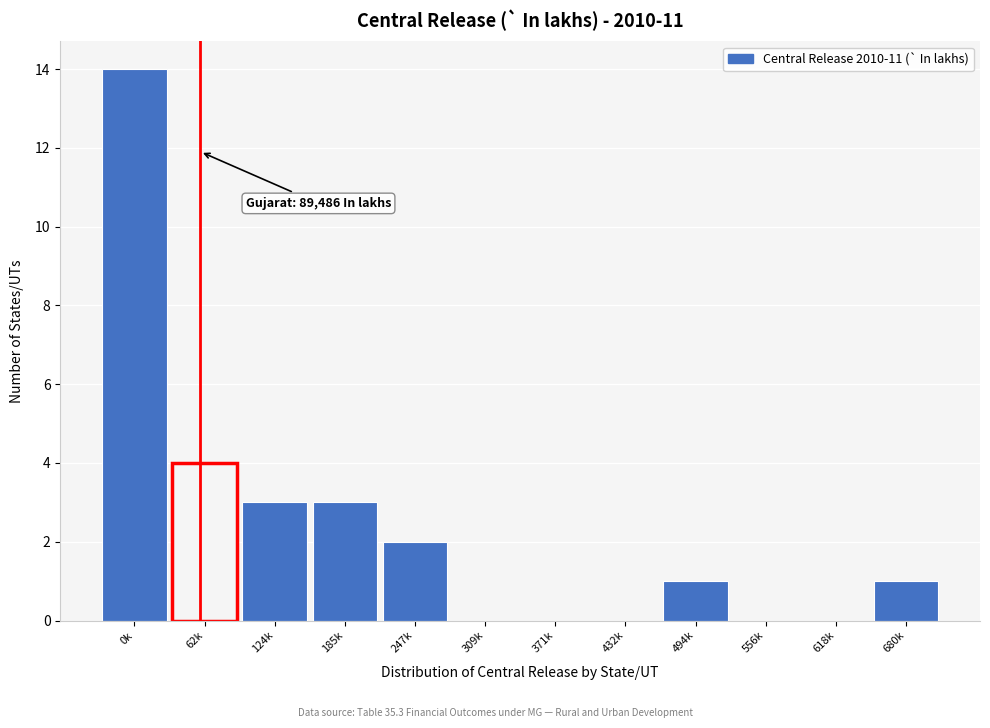

Reading right to left, transcribe all the data shown in this chart.

680k=1	618k=0	556k=0	494k=1	432k=0	371k=0	309k=0	247k=2	185k=3	124k=3	62k=4	0k=14